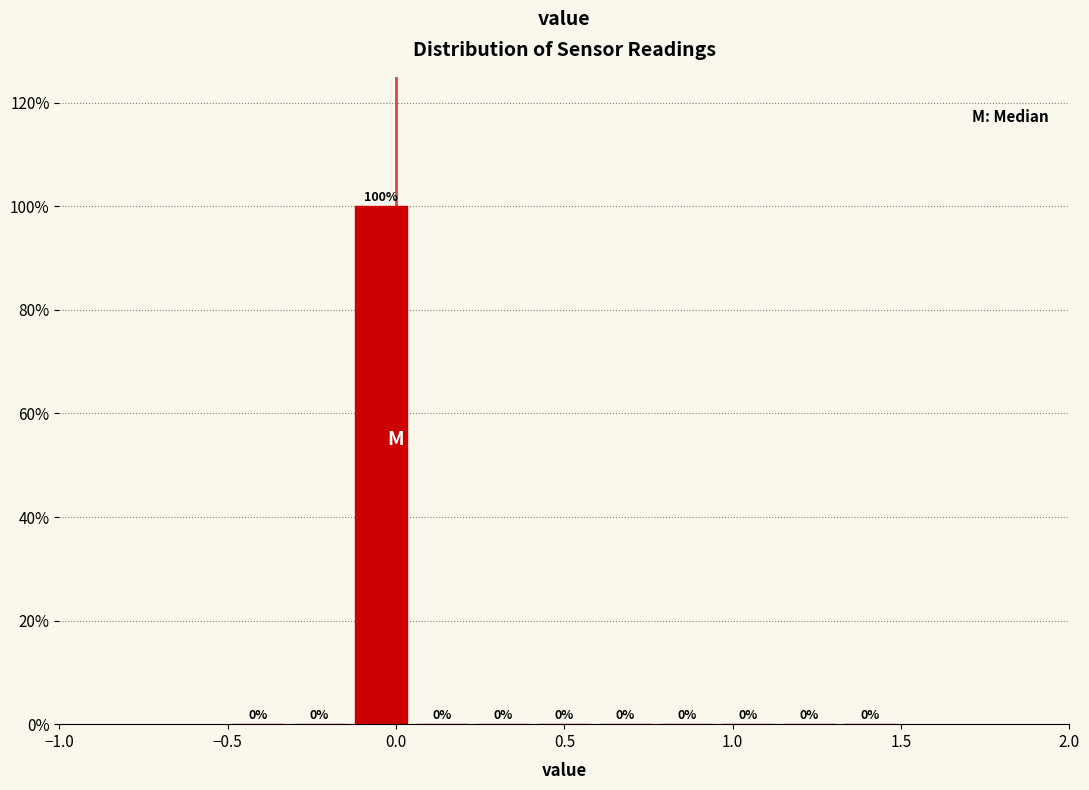

Read against the x-axis, roughly where is the centre of the tallest bar?

-0.05